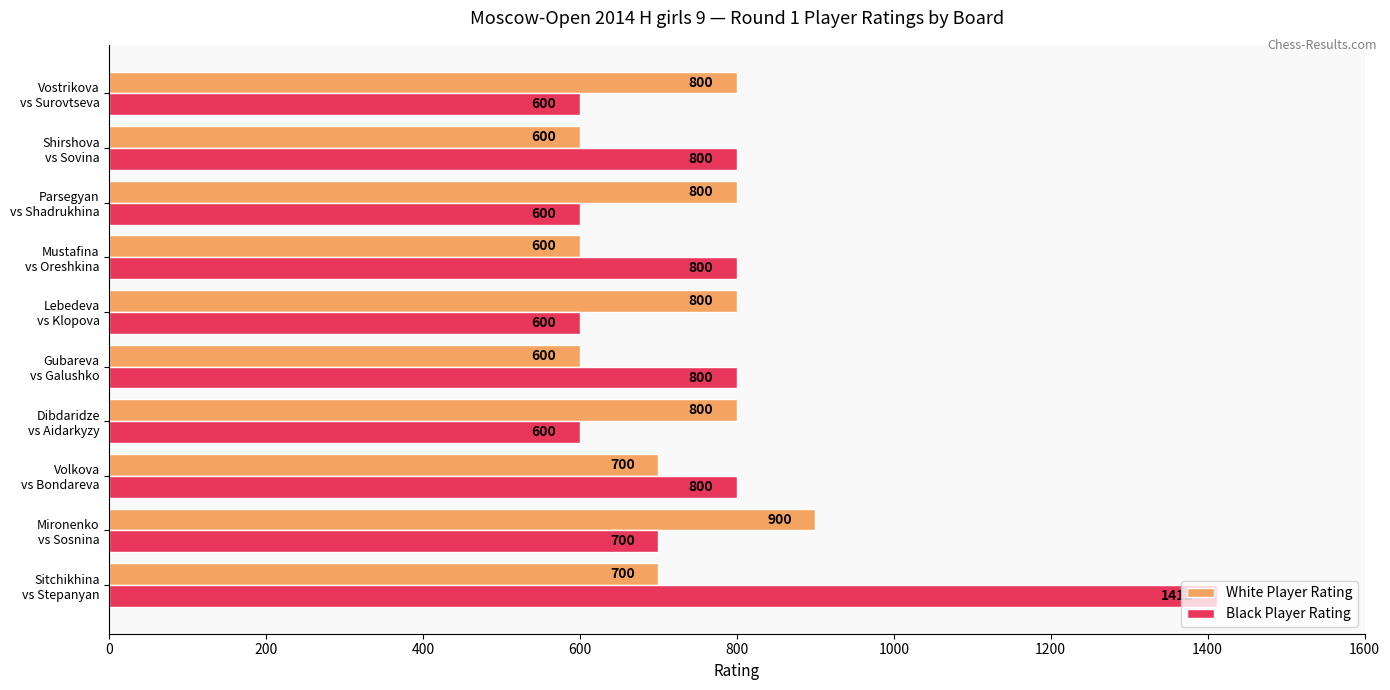

List the series in order of their overall mean, highest first.

Black Player Rating, White Player Rating